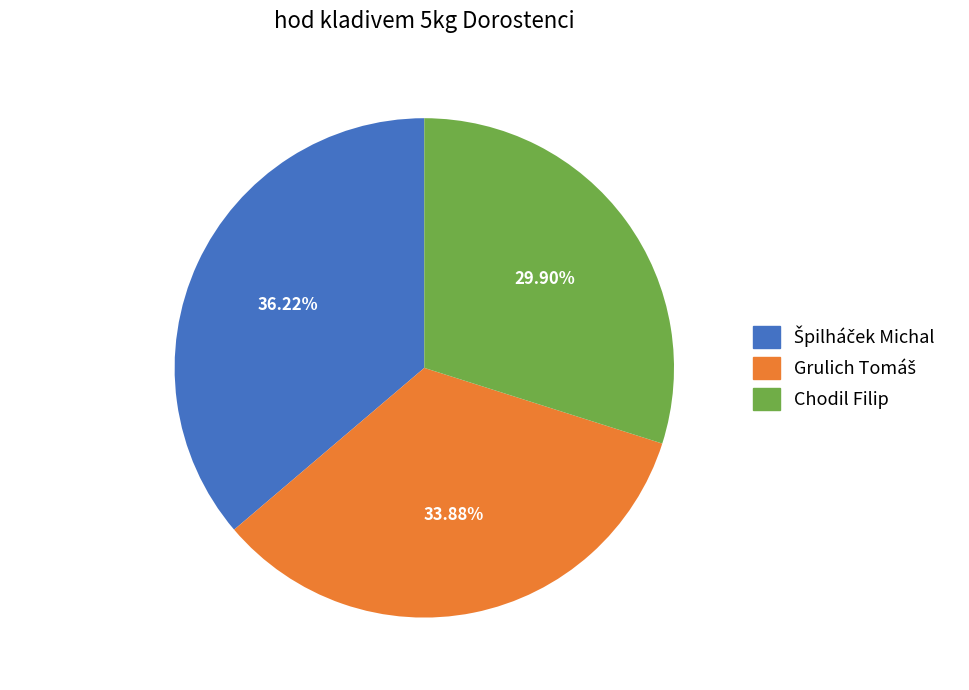

Does any single category account for the majority?

No